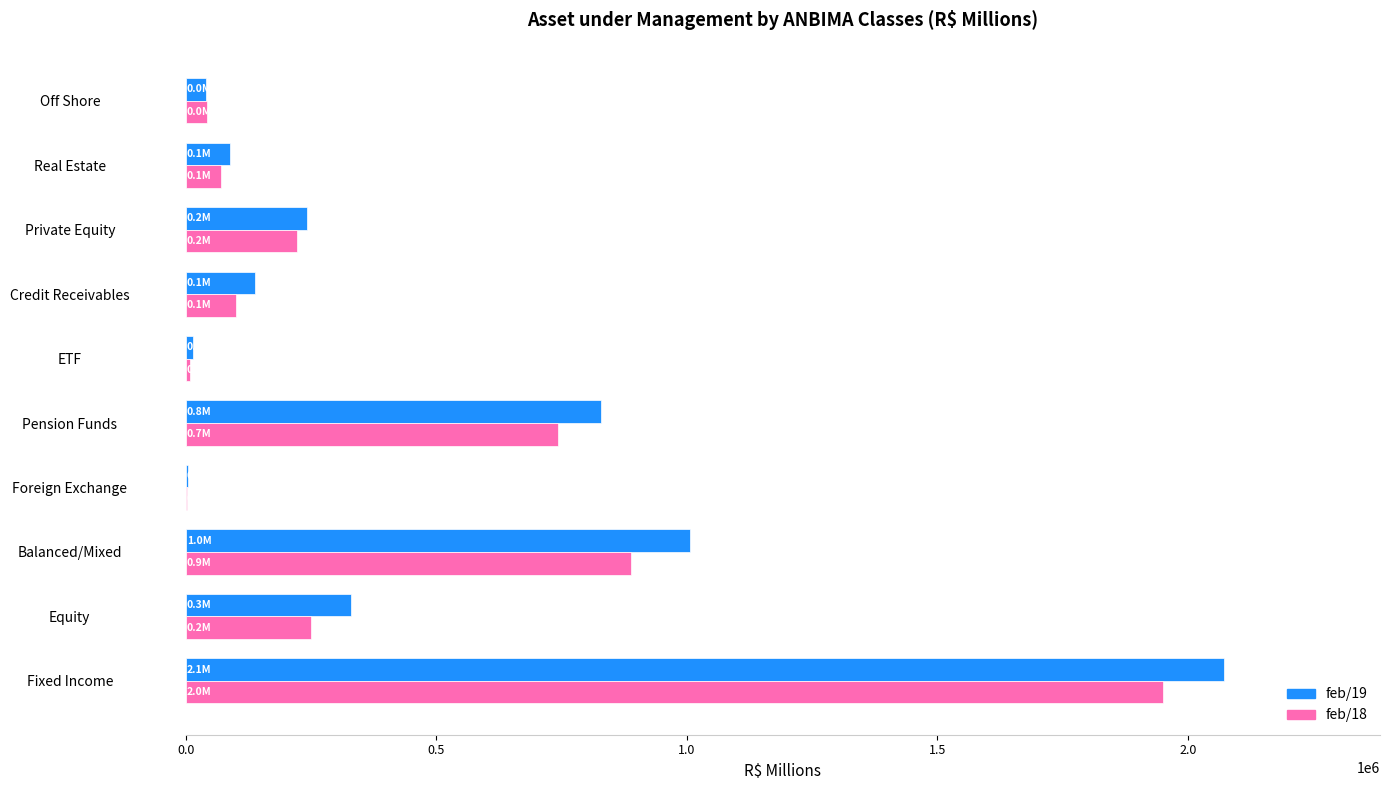

The feb/18 series shows 888179.6 at Balanced/Mixed. True or false?

True